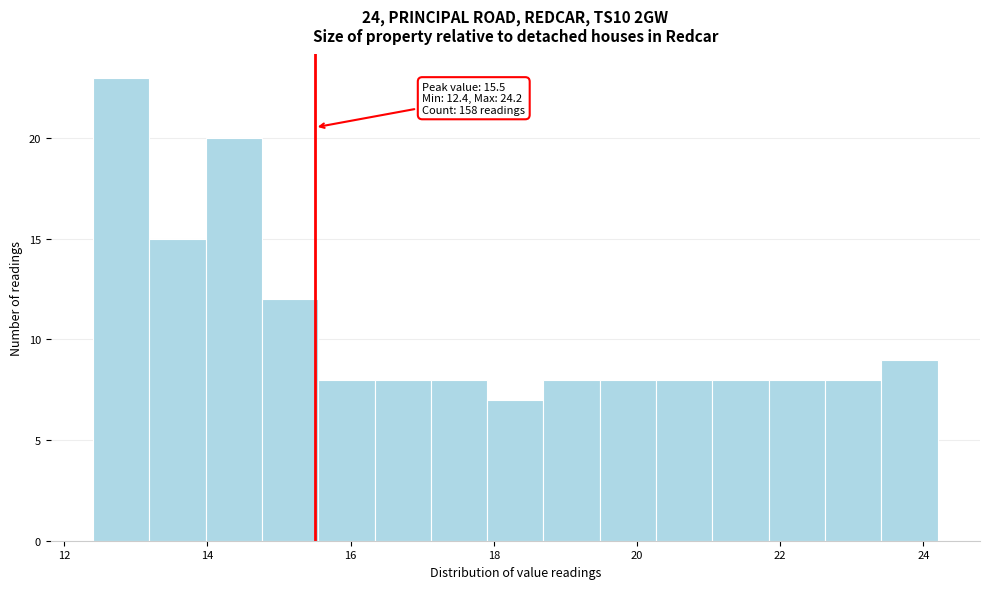

Around what value on the x-axis is the tallest bar? Give the approximate position of its centre, as read against the axis.

12.8